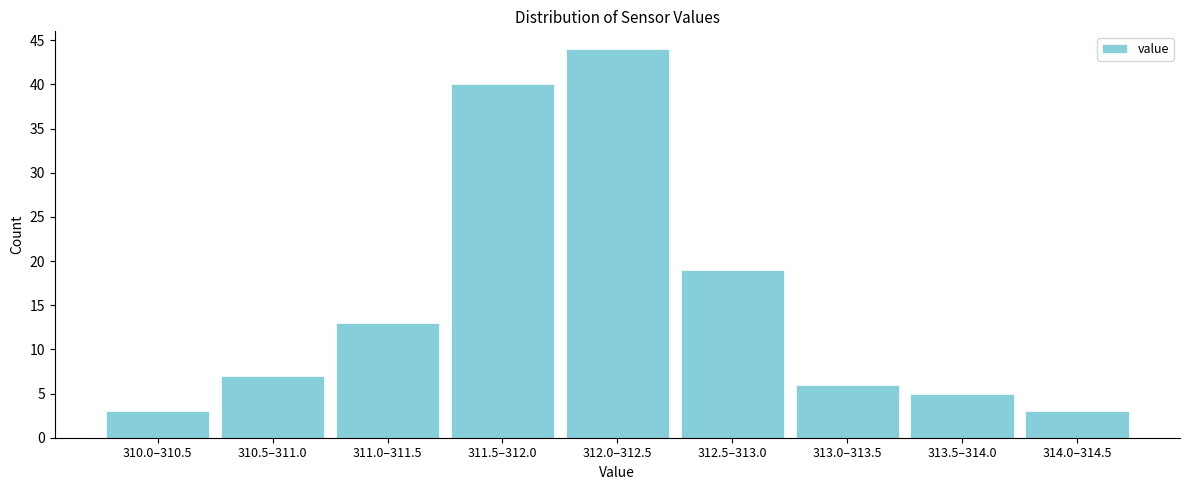

Reading left to right, list all the values displayed in this chart.

310.0–310.5=3	310.5–311.0=7	311.0–311.5=13	311.5–312.0=40	312.0–312.5=44	312.5–313.0=19	313.0–313.5=6	313.5–314.0=5	314.0–314.5=3